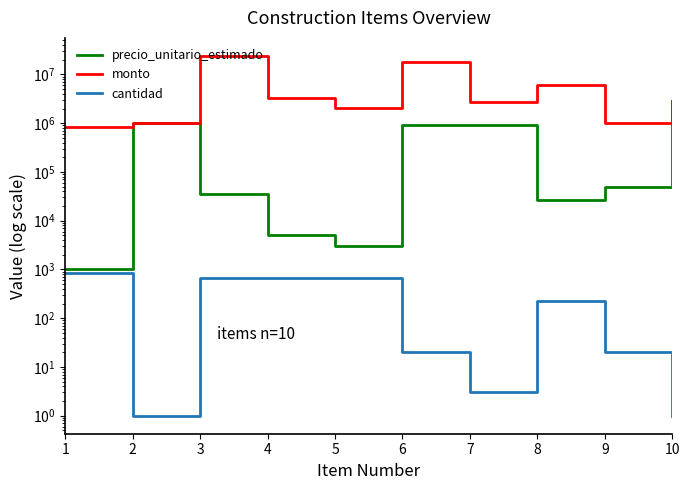

Which label corresponds to the smallest value in the chart?

2